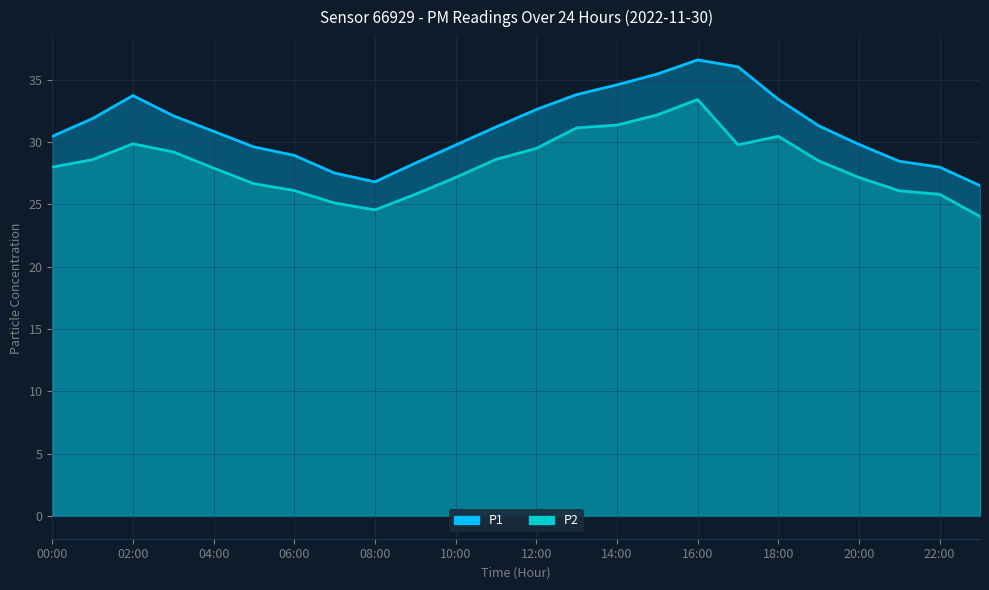

What is the label of the 23rd point from the left?

22:00